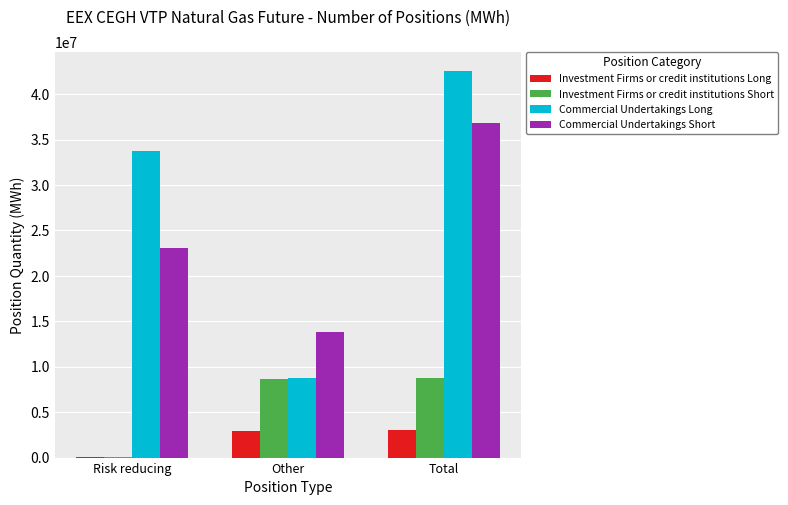

Which label corresponds to the largest value in the chart?

Total